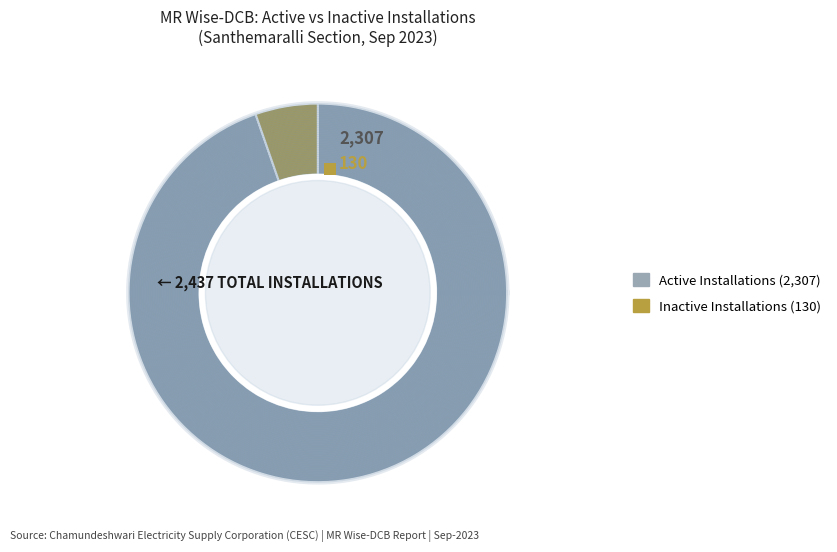

Rank the series by their maximum value, from lowest to highest.

Inactive Installations, Active Installations